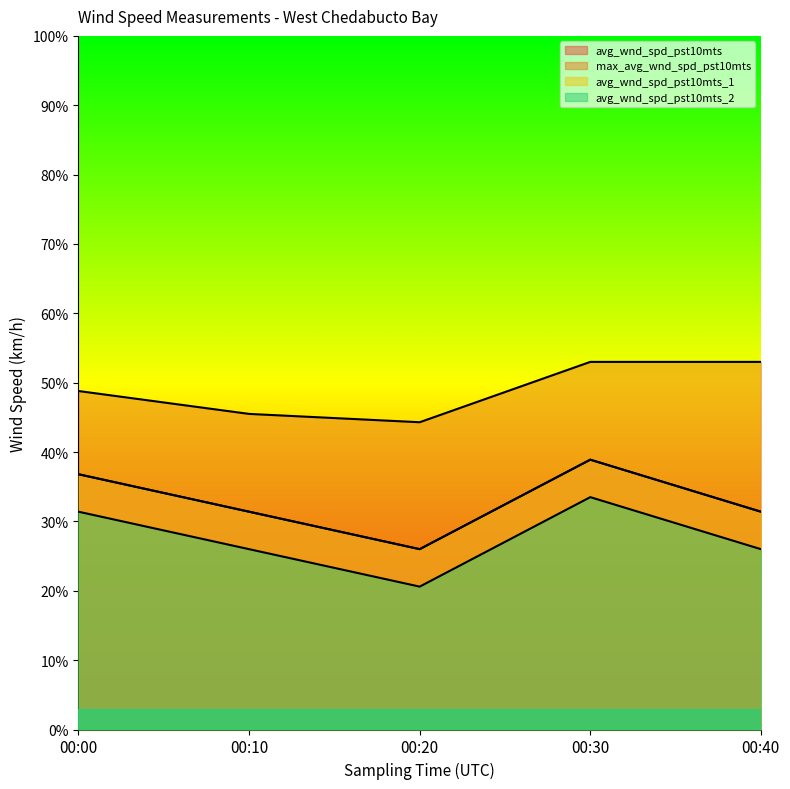

True or false: avg_wnd_spd_pst10mts_2 has more than 2 points higher than both neighbors.

False